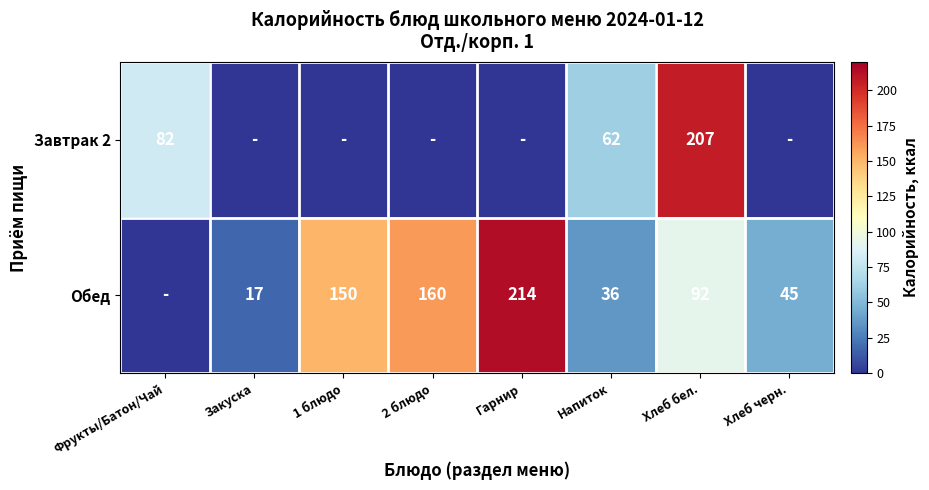

Is the value of Завтрак 2 at Фрукты/Батон/Чай greater than the value of Обед at Закуска?

Yes